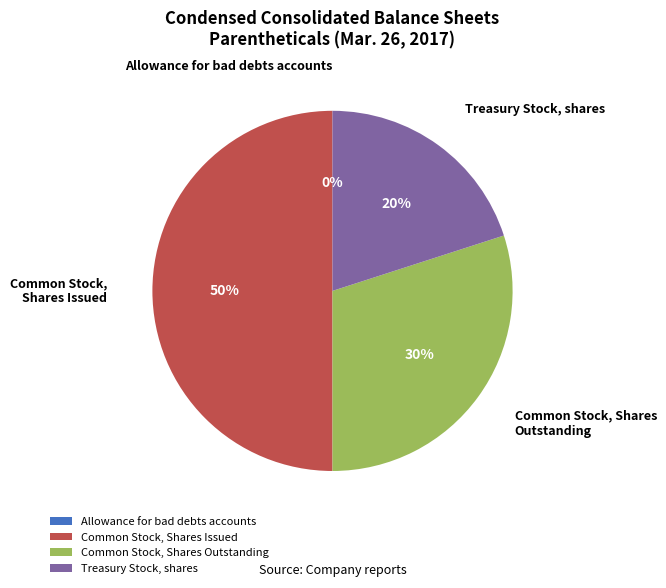

Is the sum of Common Stock, Shares Issued and Treasury Stock, shares greater than half?

Yes